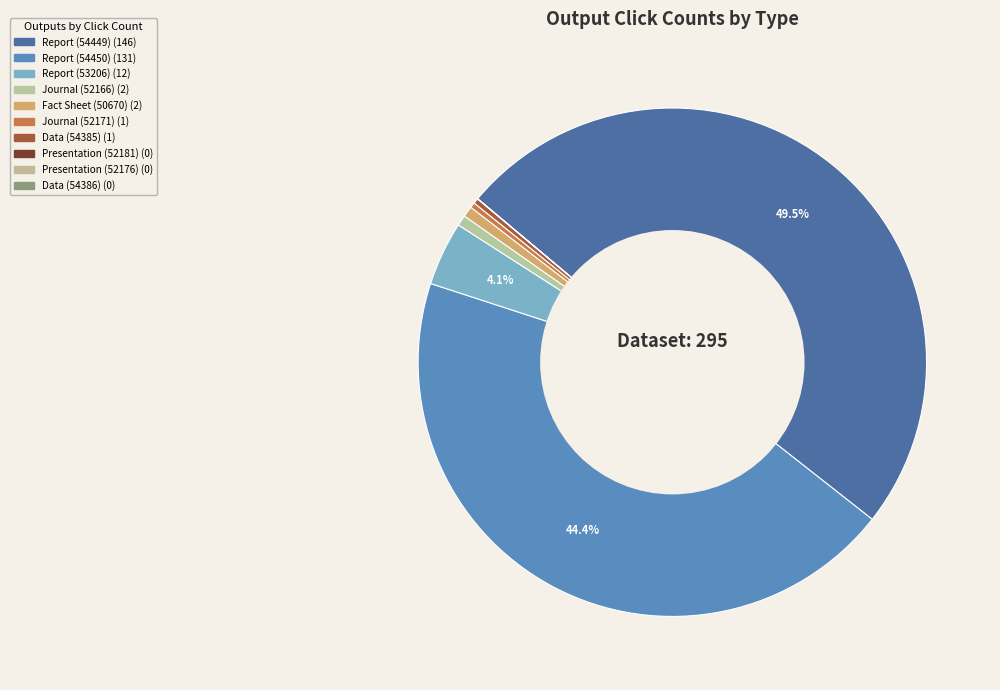

How many slices are in this pie chart?

10